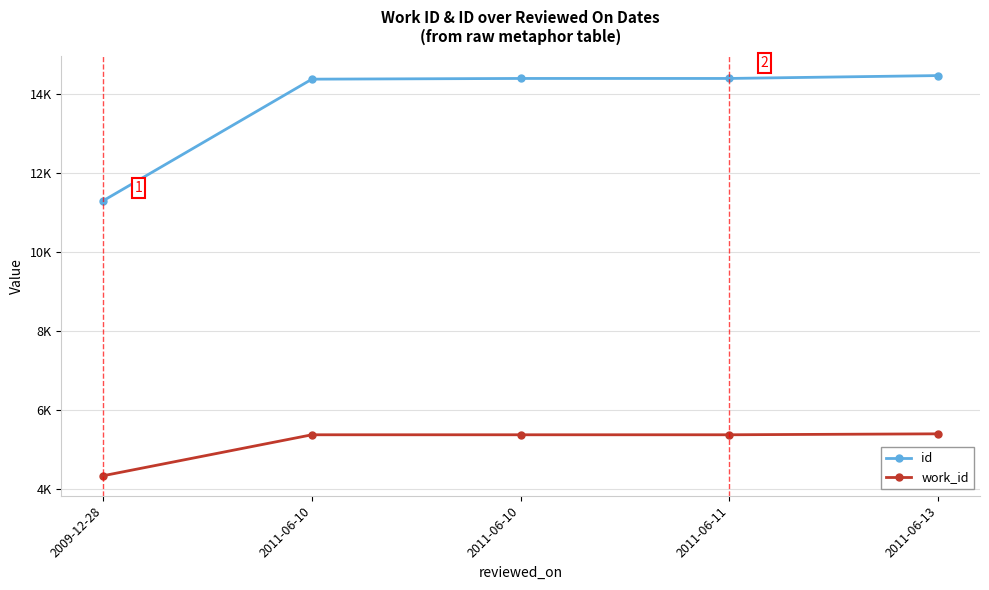

At 2011-06-10, list the series in order from smallest to largest.

work_id, id